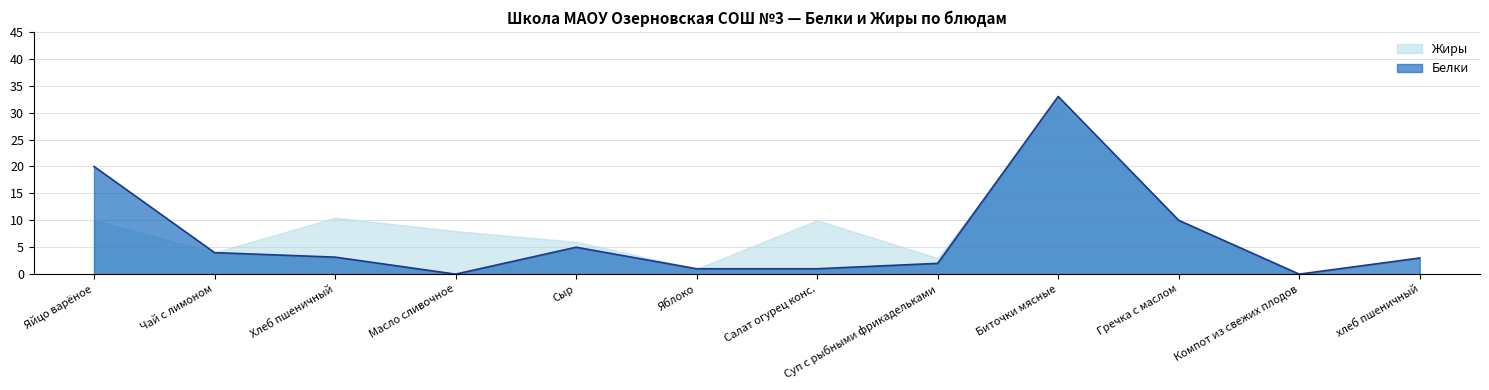

How many interior local valleys (lower than both neighbors) does the data have?

2